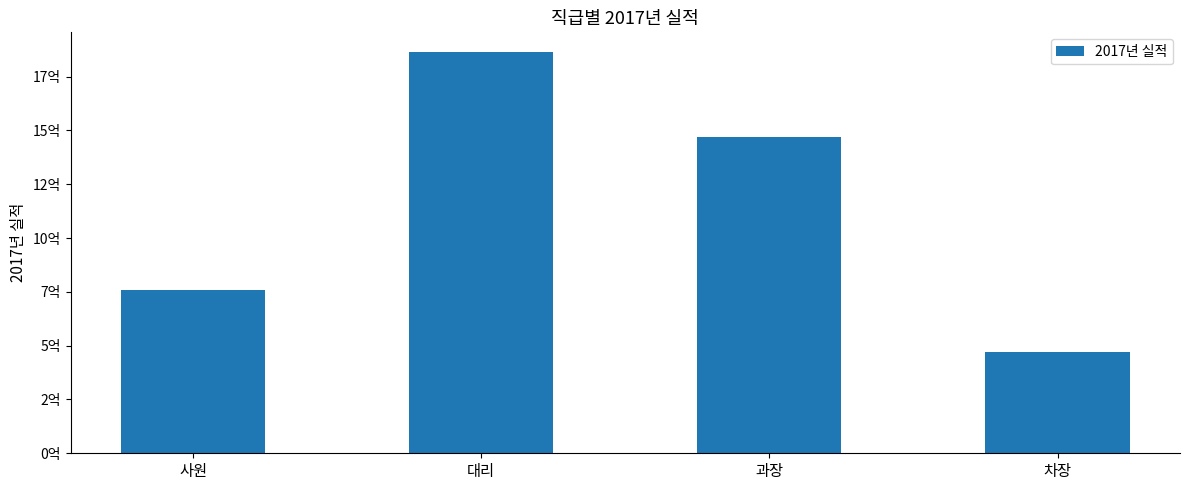

What is the difference between the maximum and second lowest values?

1101768000